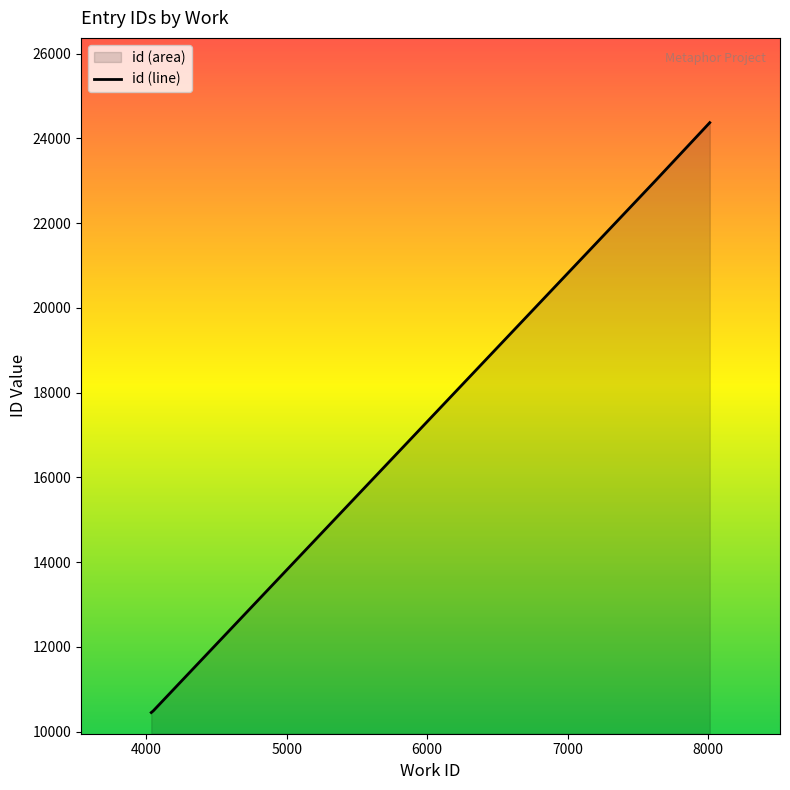

True or false: the data has more than 1 interior local peaks.

False